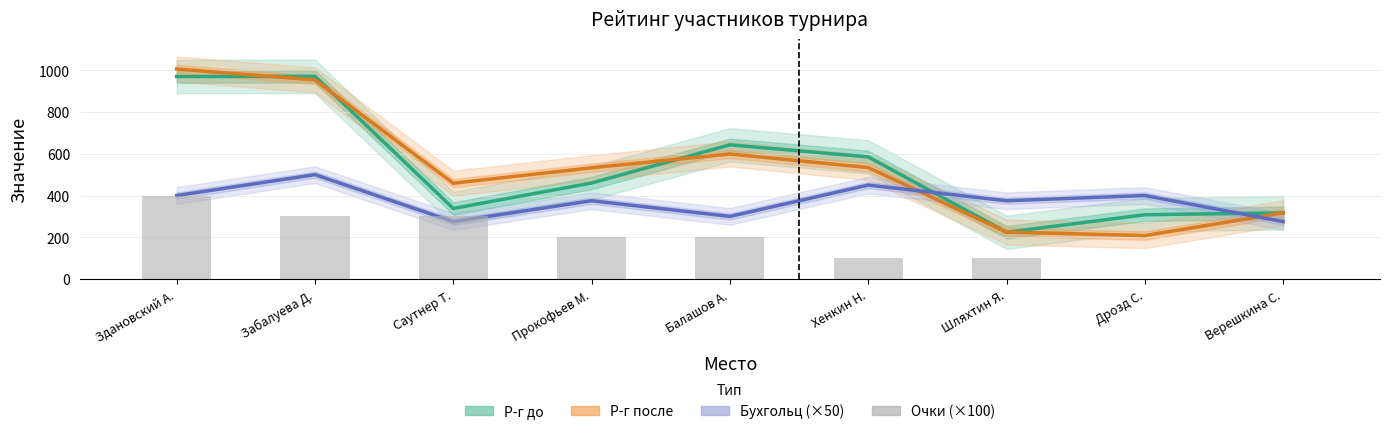

What is the value of the Очки (×100) bar at the 6th from the left?

100